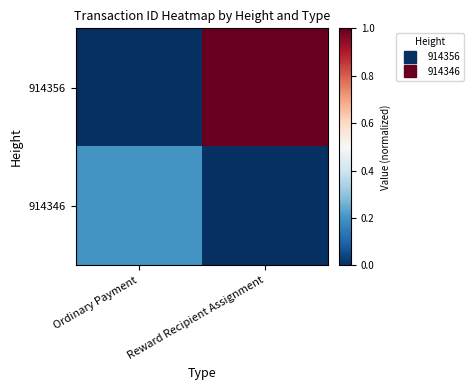

At Ordinary Payment, list the series in order from smallest to largest.

914356, 914346